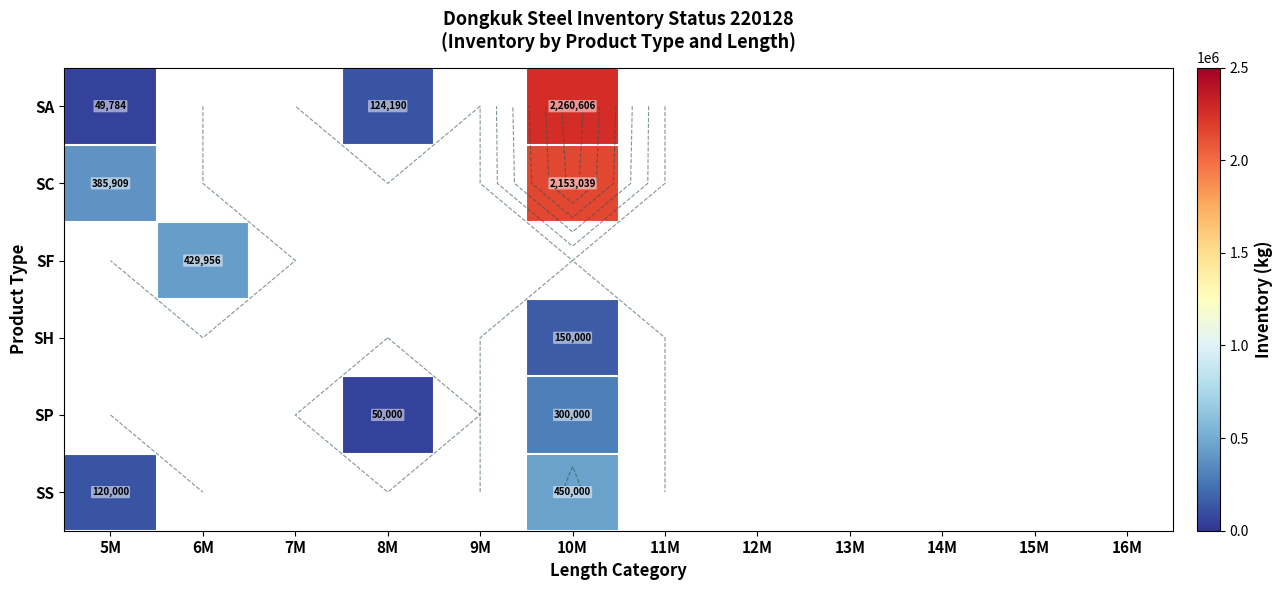

Which has a higher value, 9M or 11M?

11M